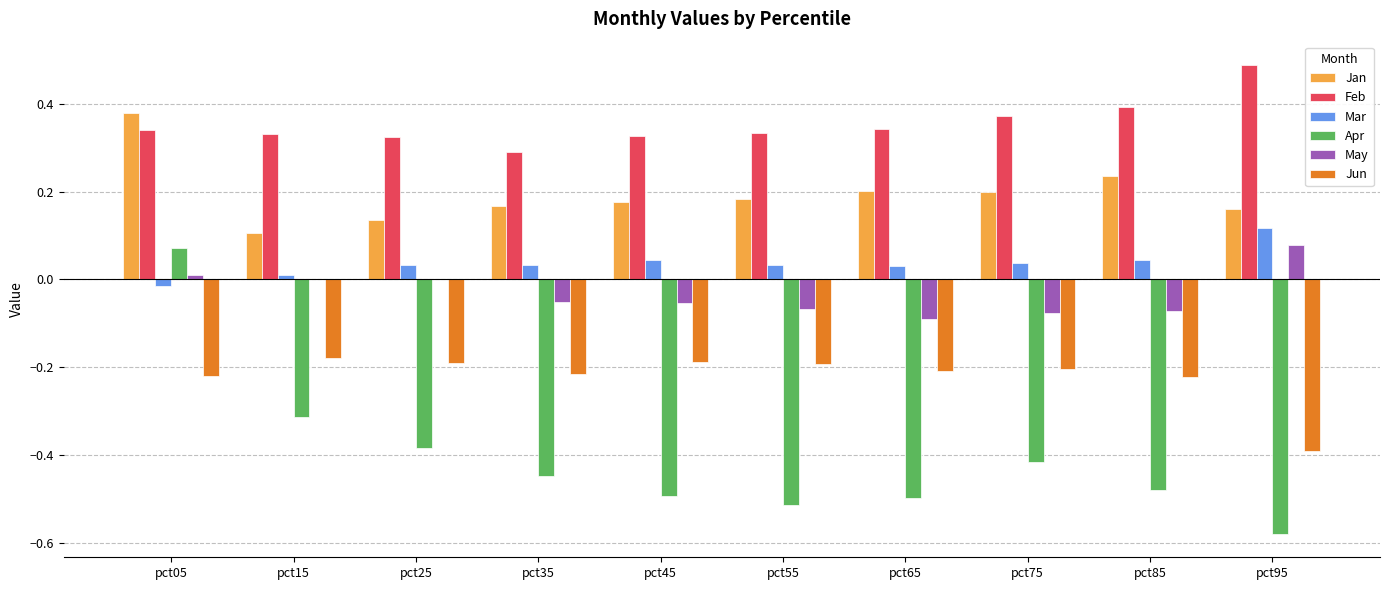

Which series changed the most between pct05 and pct75?

Apr